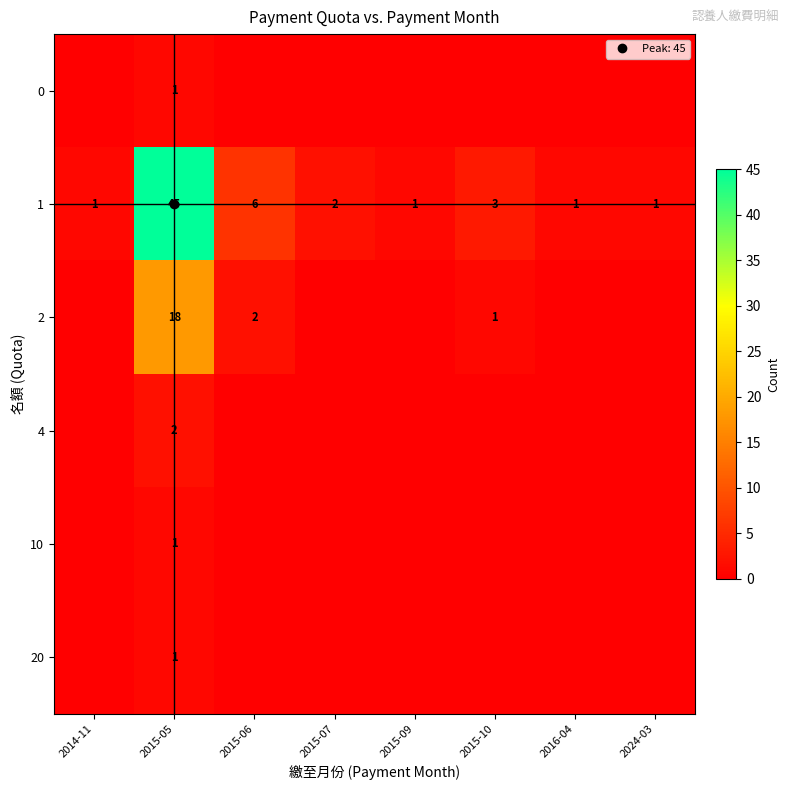

The 20 series shows 0 at 2015-07. True or false?

False